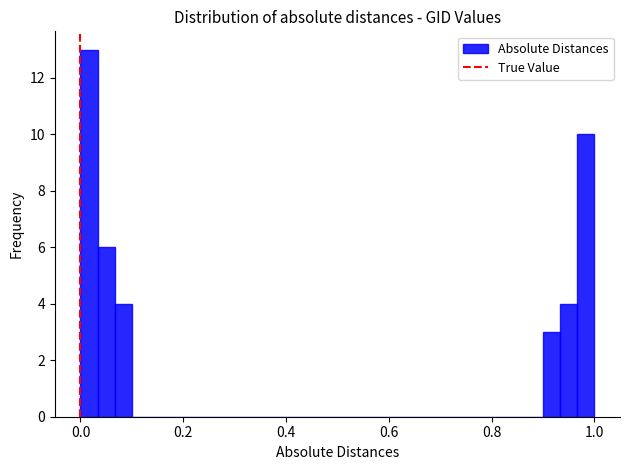

Read against the x-axis, roughly where is the centre of the tallest bar?

0.02